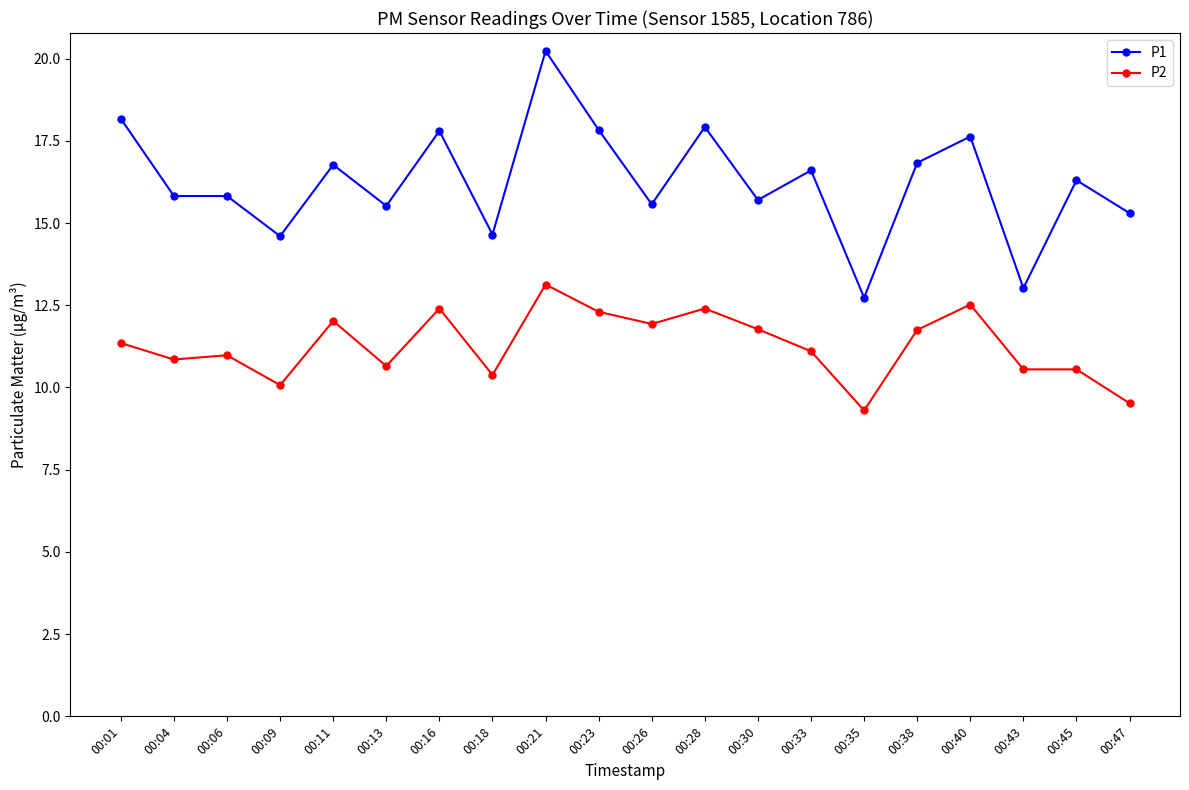

What is the difference between the P2 values at 00:01 and 00:13?

0.7